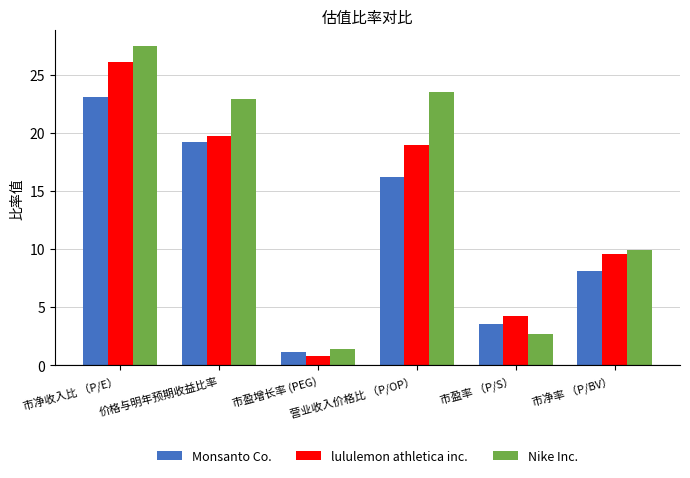

At how many categories does at least one series exceed 24?

1